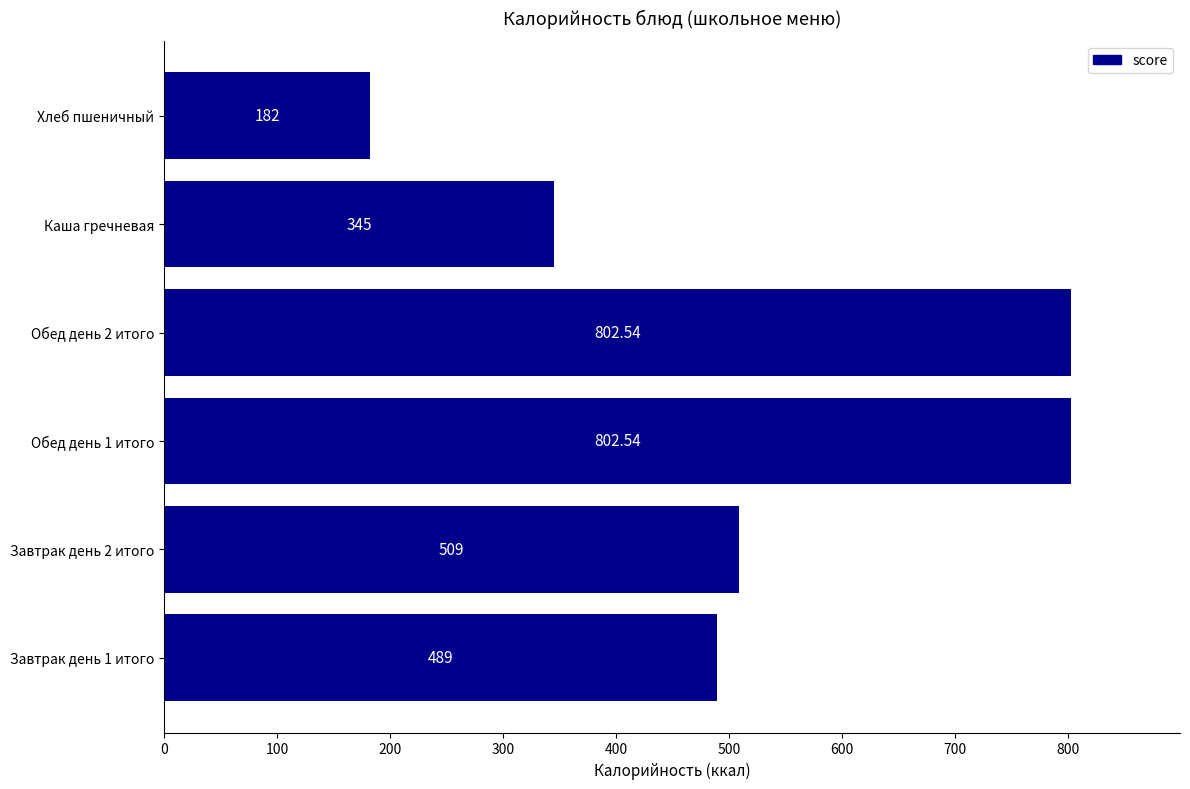

What is the change in value from Завтрак день 2 итого to Каша гречневая?

-164.0